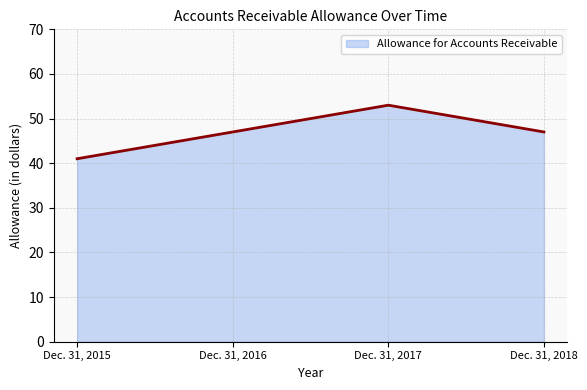

How many values are between 47 and 53?

3